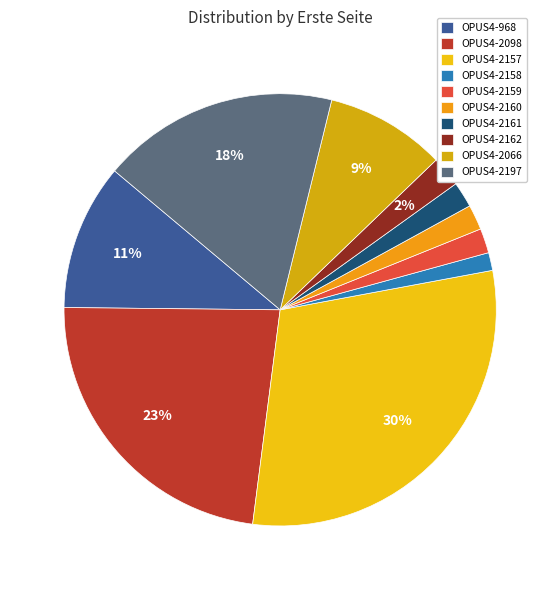

True or false: OPUS4-2197 accounts for 18% of the total.

True